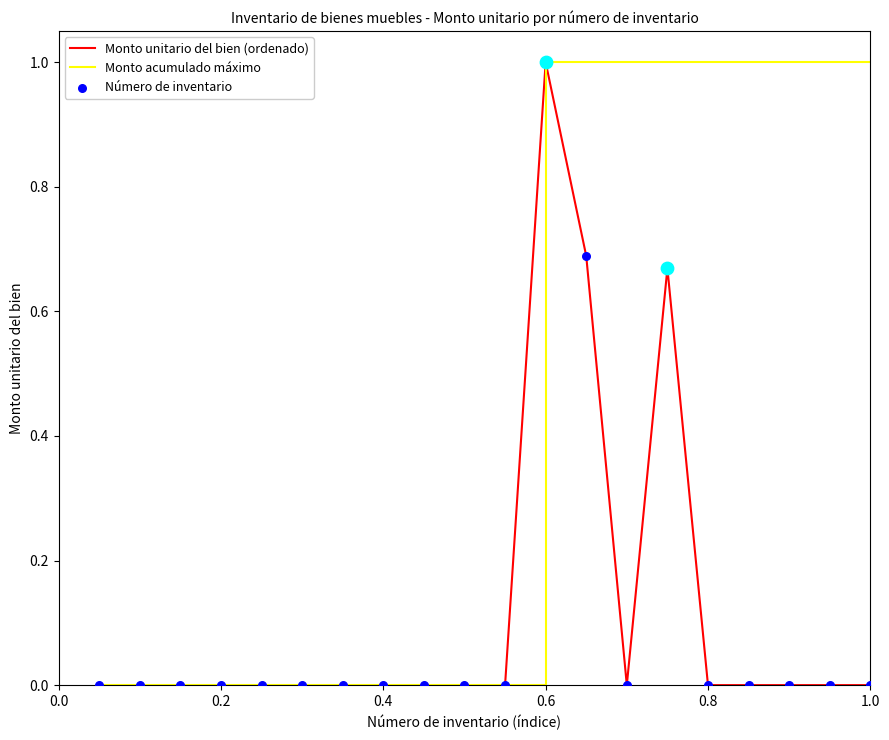

What is the greatest value displayed?

1.0